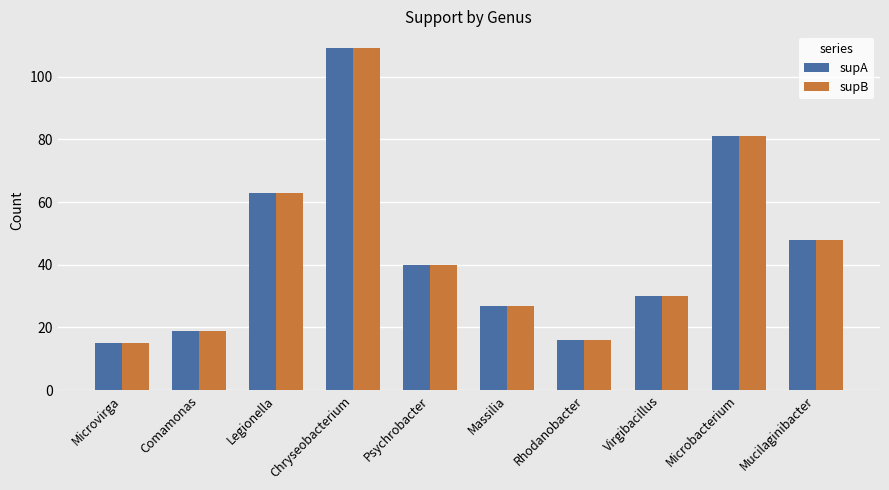

How many data points in supB are less than 40?

5